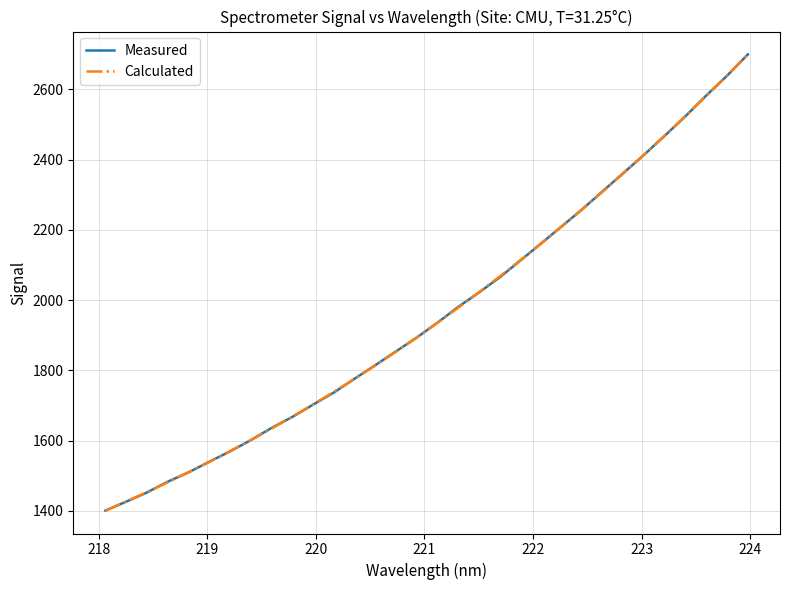

At how many categories does at least one series exceed 1965?

15